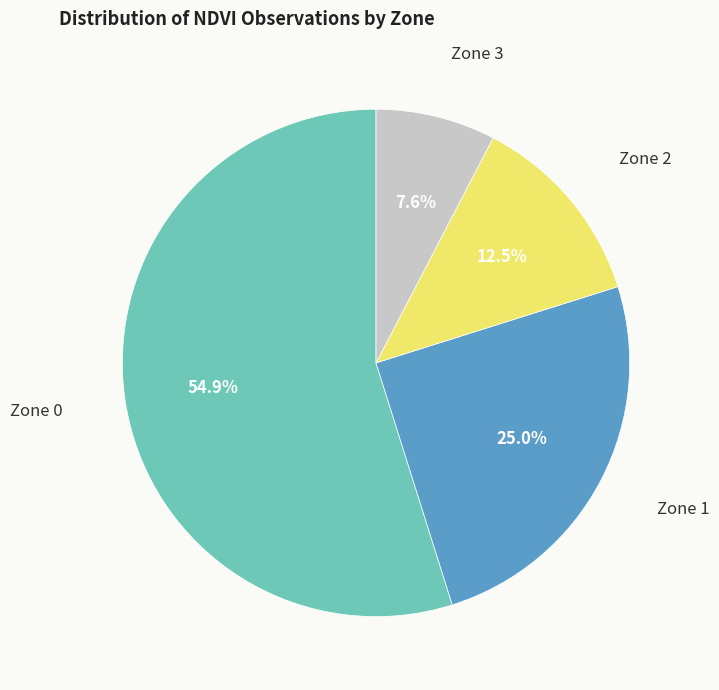

What is the largest slice in the pie chart?

Zone 0